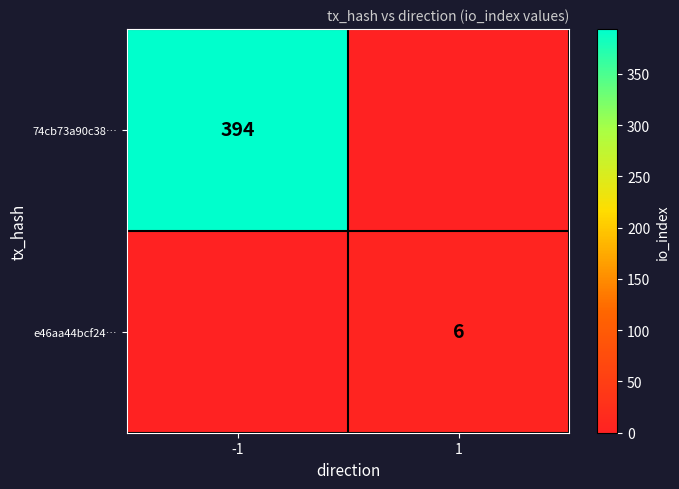

At how many categories does at least one series exceed 56?

1